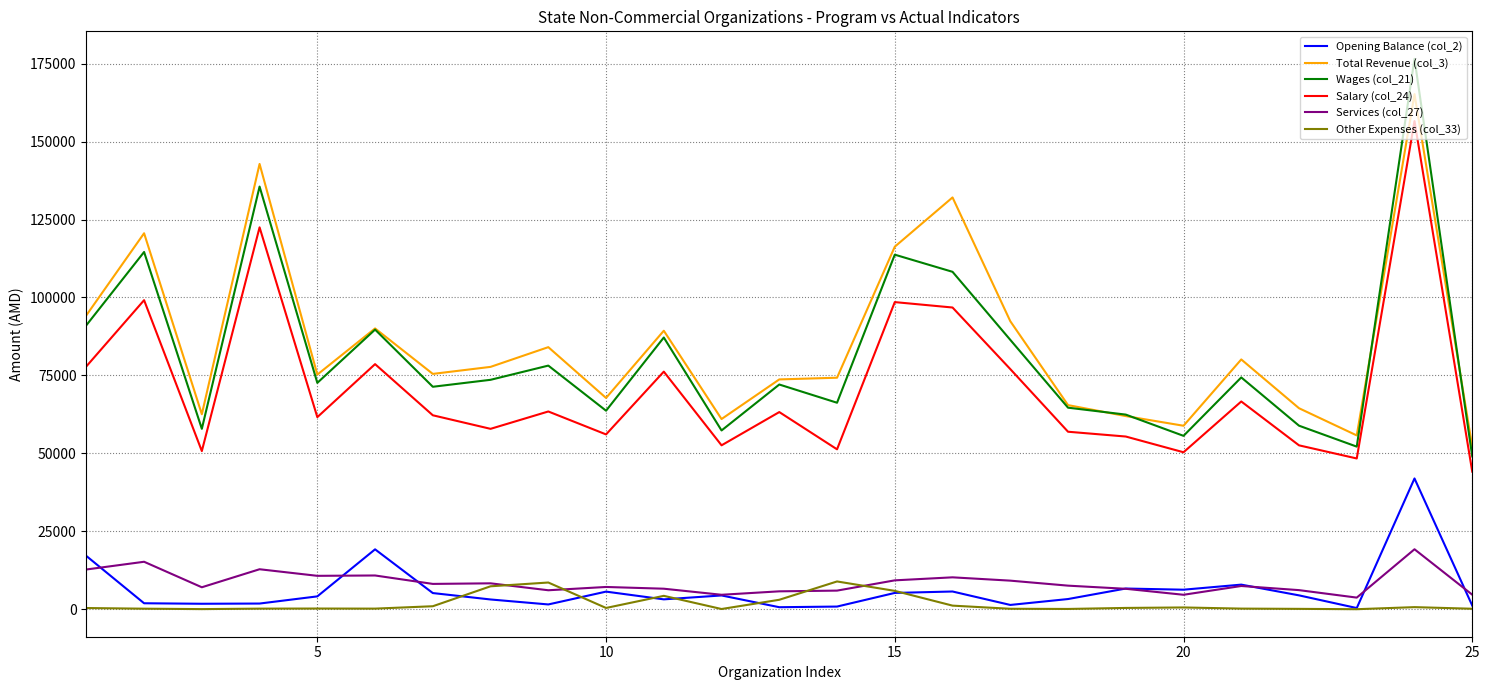

Which series has the widest spread of values?

Wages (col_21)